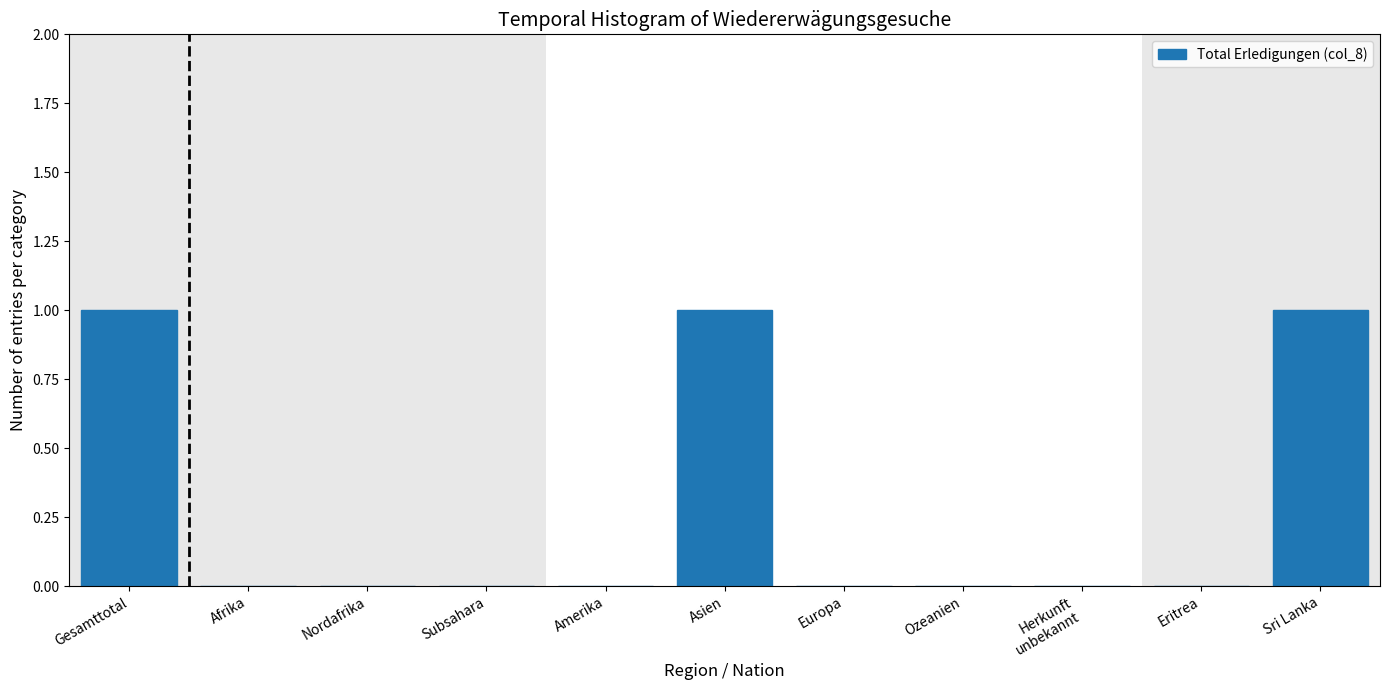

Approximately how many times larger is the value at Sri Lanka compared to Gesamttotal?

1.0